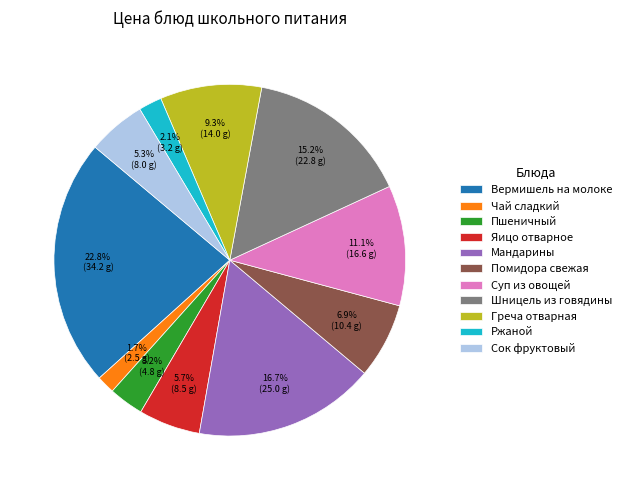

Which has a higher value, Помидора свежая or Ржаной?

Помидора свежая